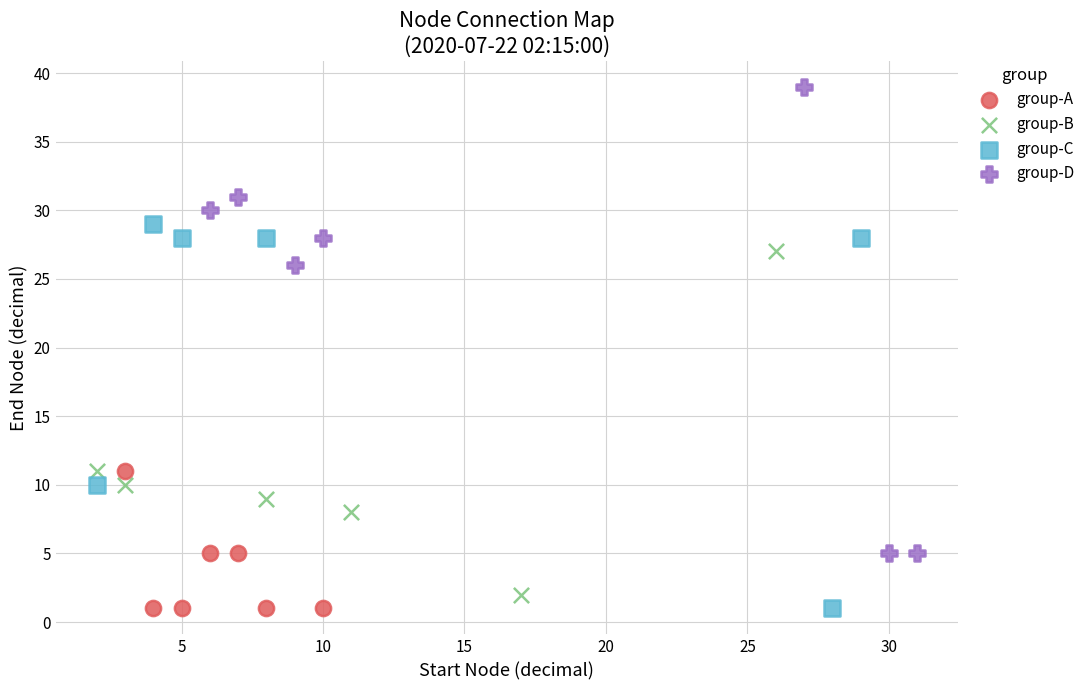

Which series reaches the maximum Y coordinate?

group-D